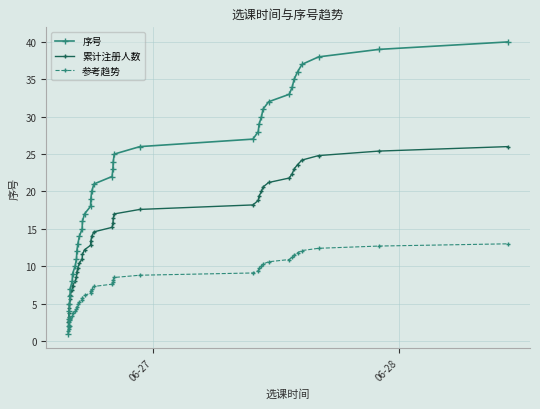

Which series has the largest range (max minus min)?

序号